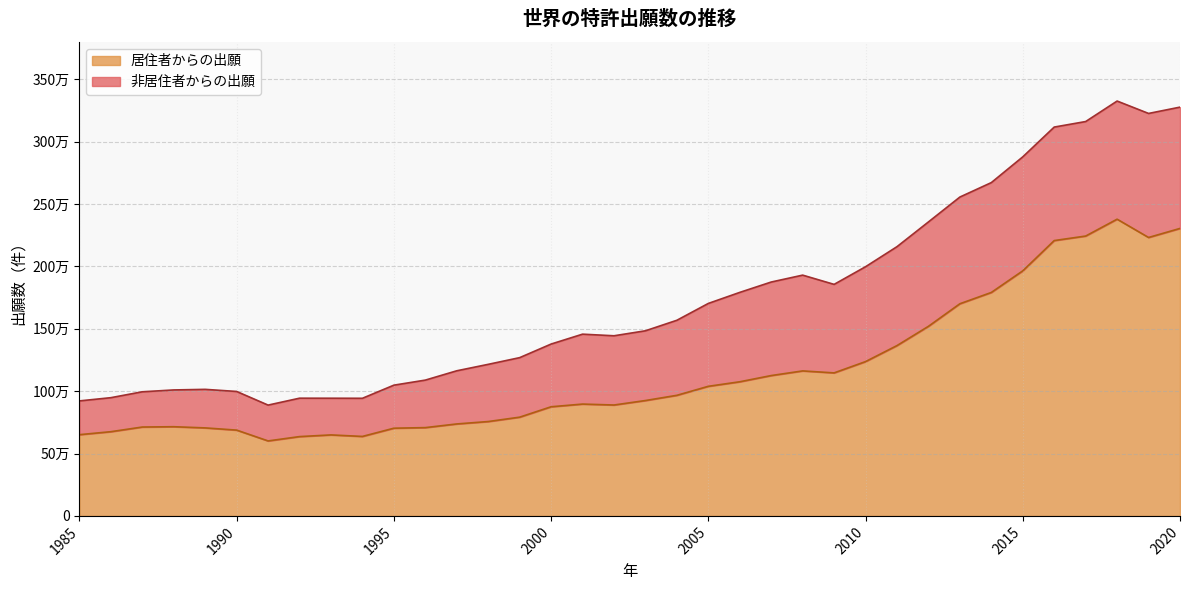

The chart shows a value of 2304400 at 2020. True or false?

True